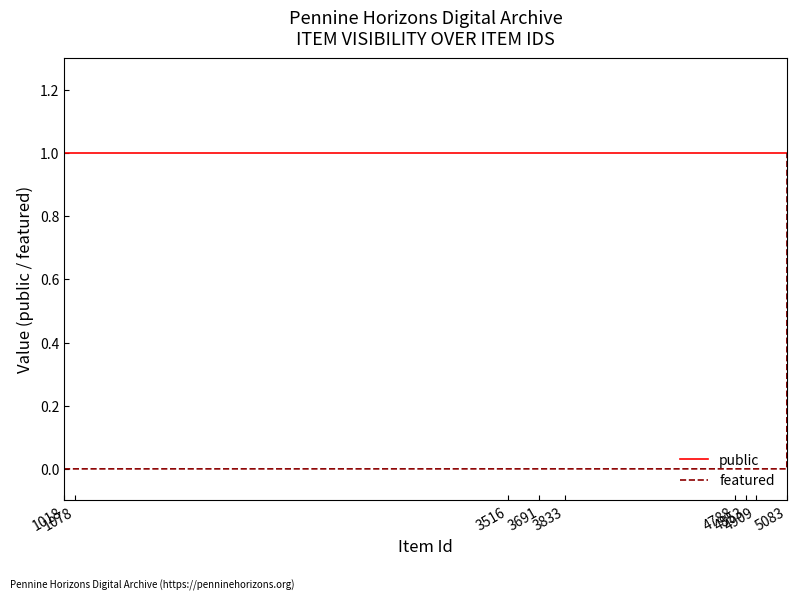

Reading right to left, list all the values displayed in this chart.

public: 1	1	1	1	1	1	1	1	1	1	1	1	1	1	1	1	1	1	1	1	1	1	1	1	1
featured: 1	0	0	0	0	0	0	0	0	0	0	0	0	0	0	0	0	0	0	0	0	0	0	0	0